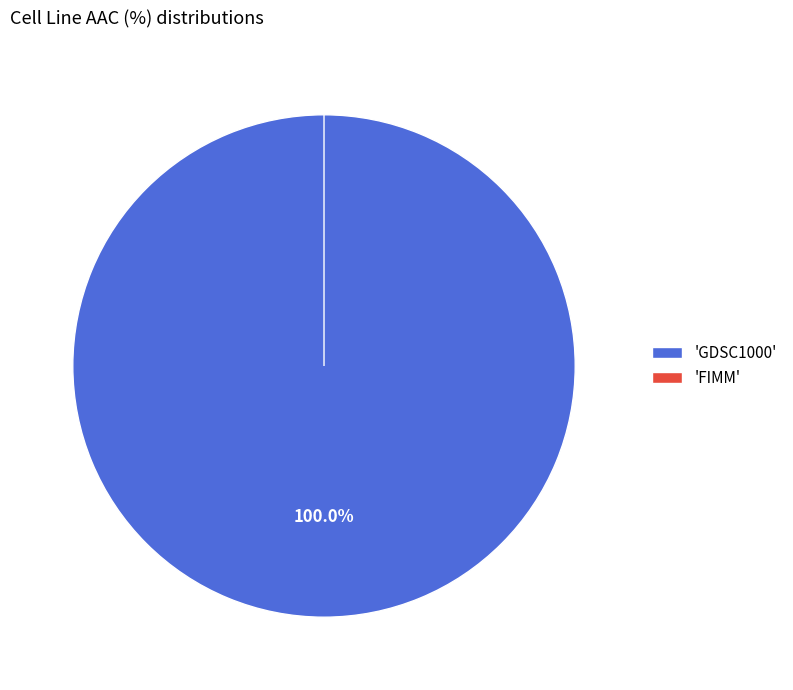

Rank the categories by value from highest to lowest.

GDSC1000, FIMM